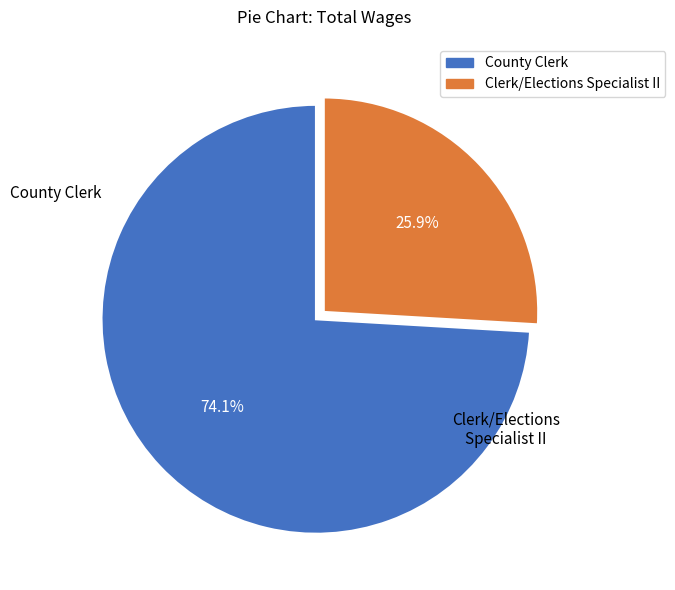

How many segments does this pie chart have?

2